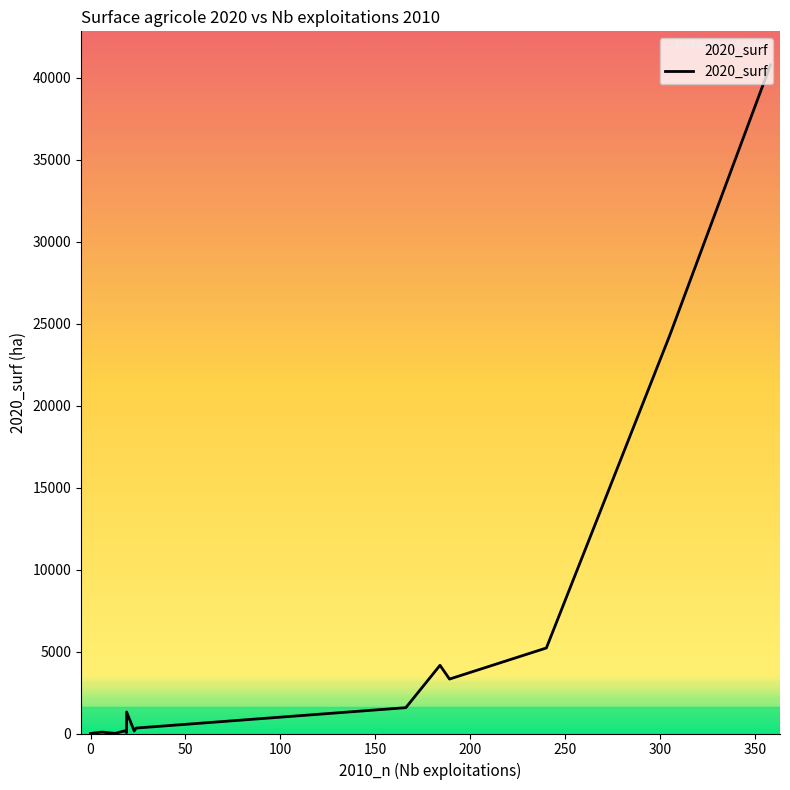

Is it true that the value at légumes frais is 331.0?

True